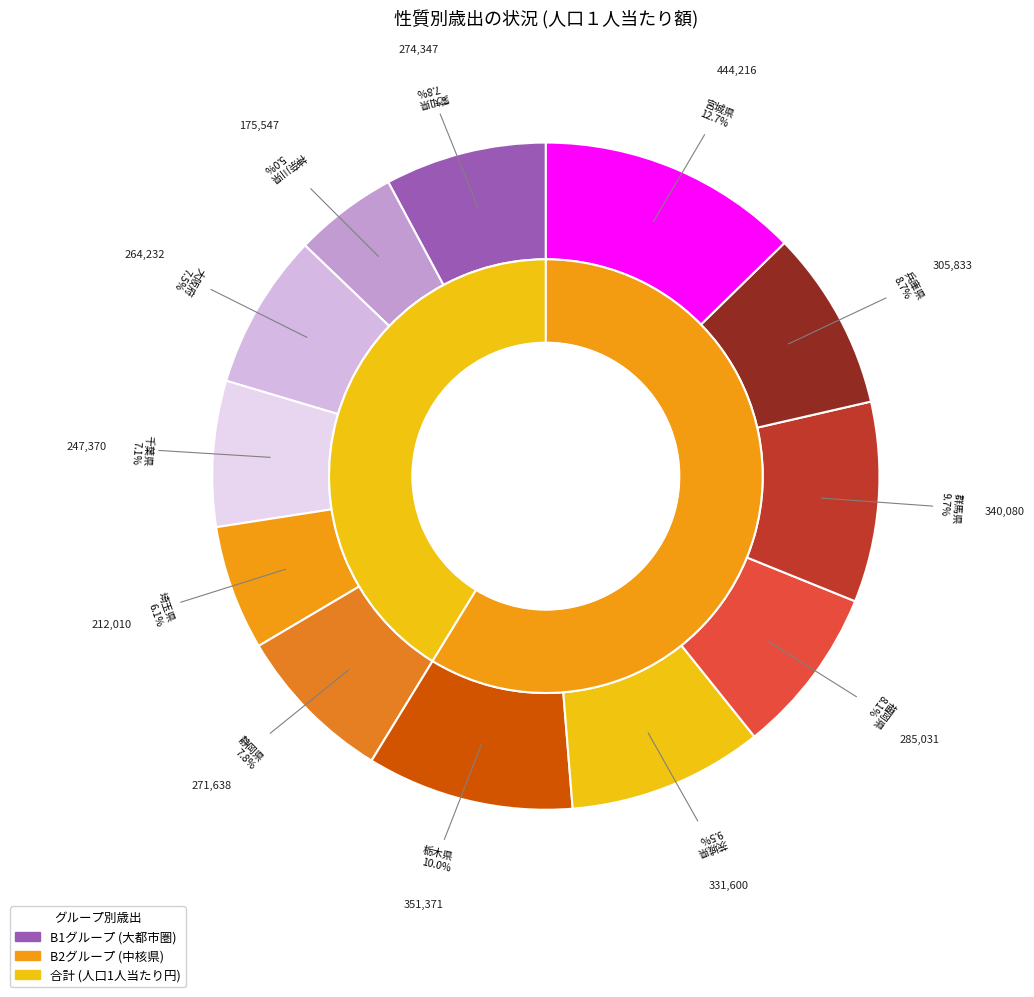

To the nearest percent, what is the difference between the 静岡県 and 群馬県 slice percentages?

2%